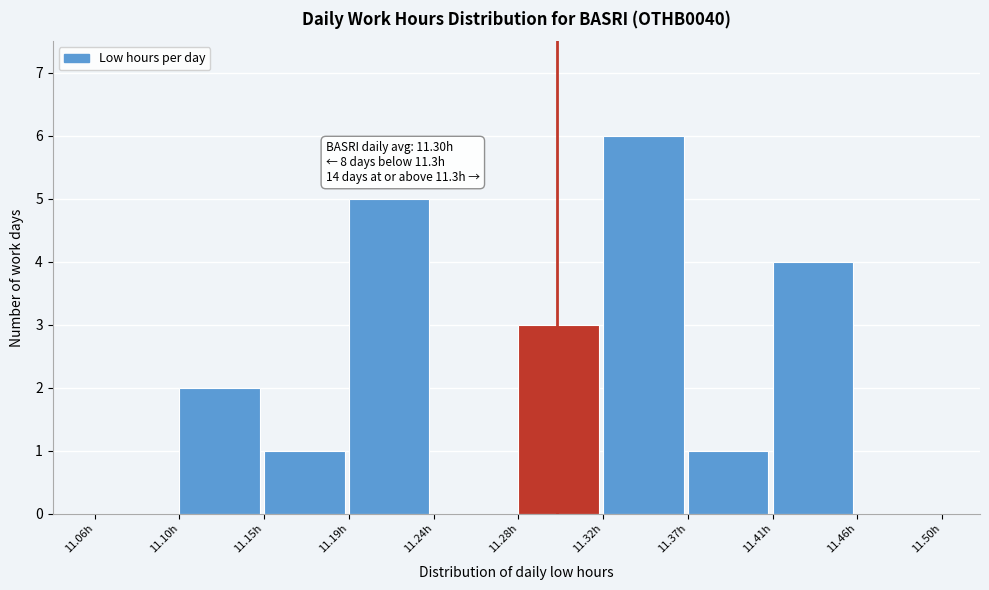

Which range on the x-axis has the tallest bar?

11.324 to 11.368